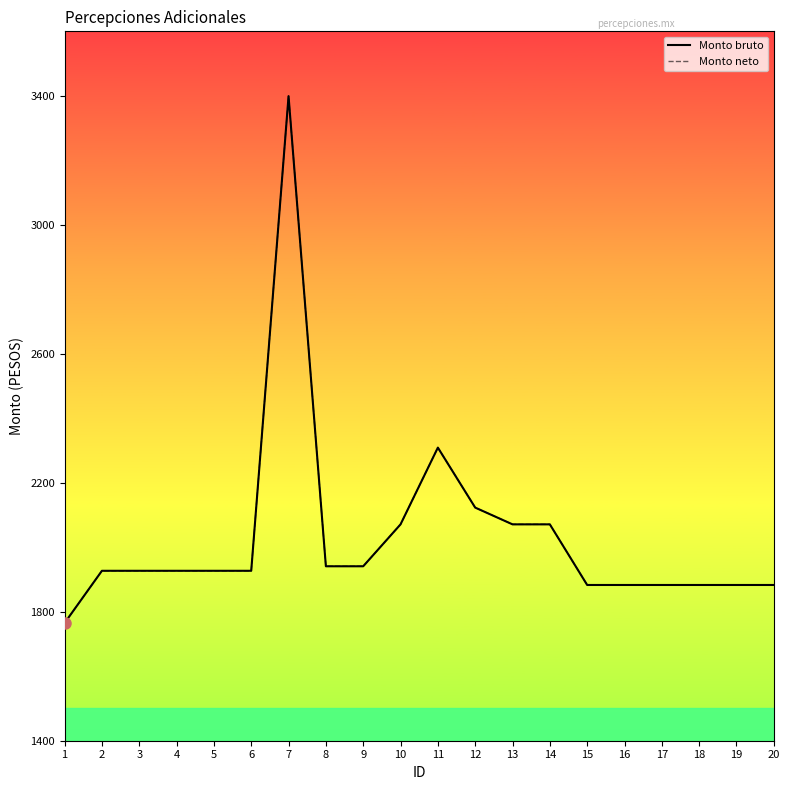

Rank the categories by Monto bruto value from highest to lowest.

7, 11, 12, 10, 13, 14, 8, 9, 2, 3, 4, 5, 6, 15, 16, 17, 18, 19, 20, 1